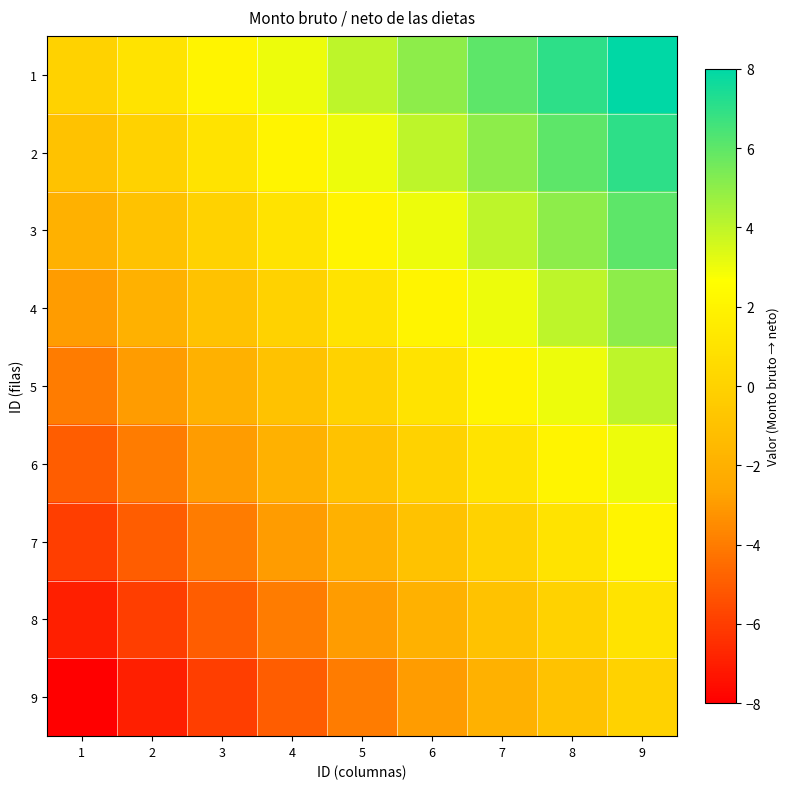

Which series has the largest range (max minus min)?

1